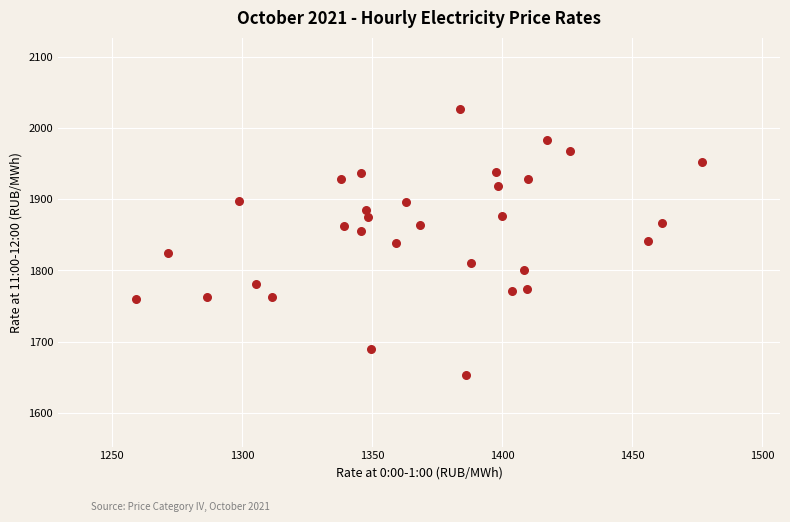

What is the range of Y values (max minus min)?

374.1